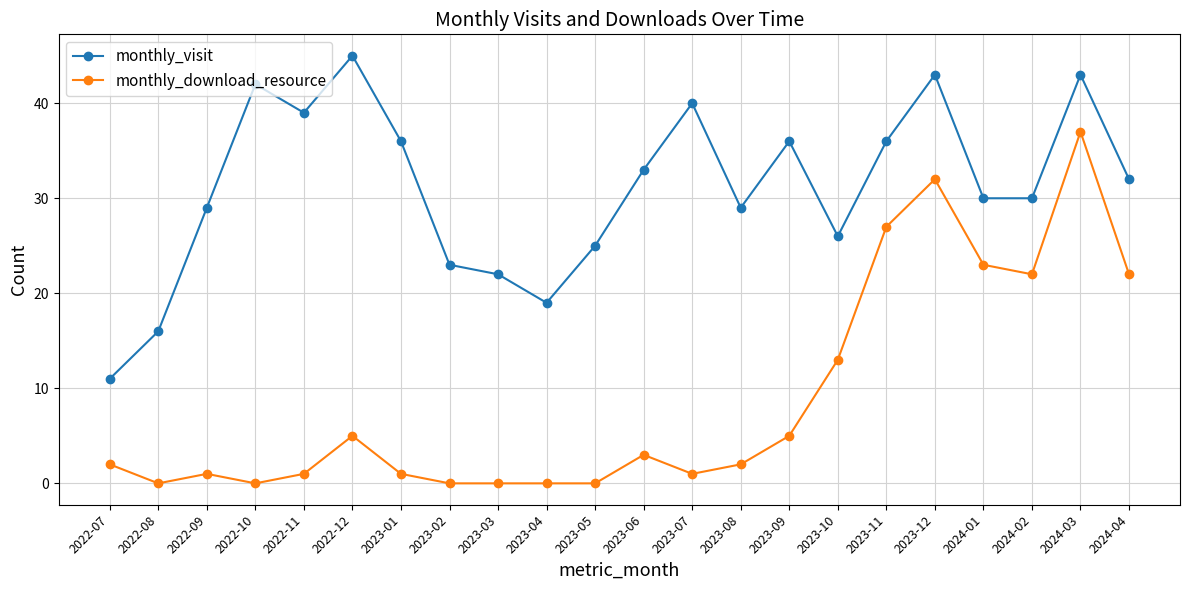

What is the difference between the maximum and second lowest values in the monthly_download_resource series?

37